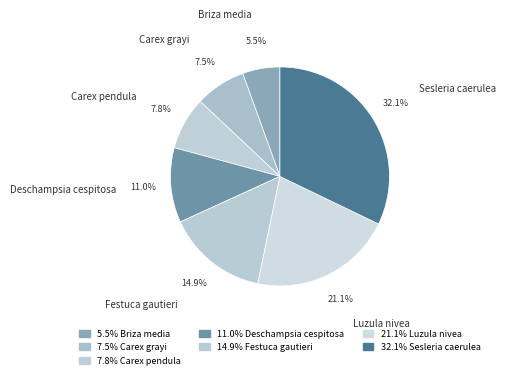

Which has a higher value, Festuca gautieri or Luzula nivea?

Luzula nivea